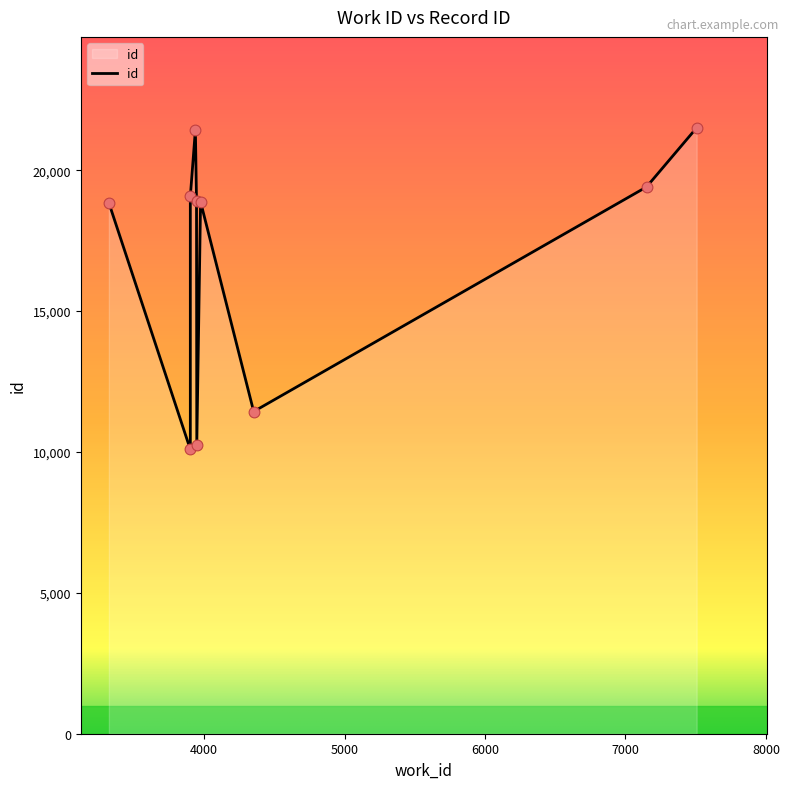

Which has a higher value, 3938 or 3902?

3938